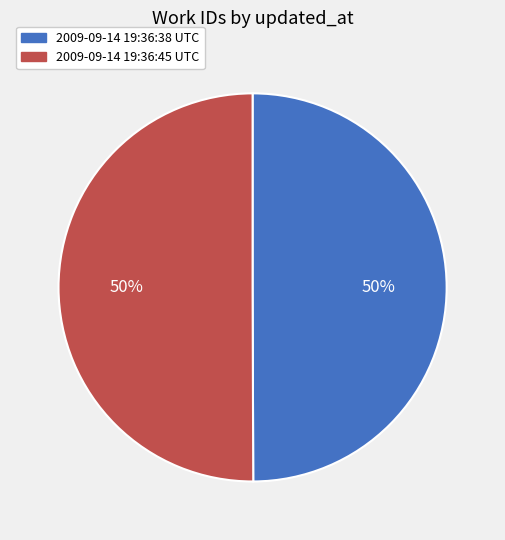

Do 2009-09-14 19:36:38 UTC and 2009-09-14 19:36:45 UTC together represent more than half of the pie?

Yes